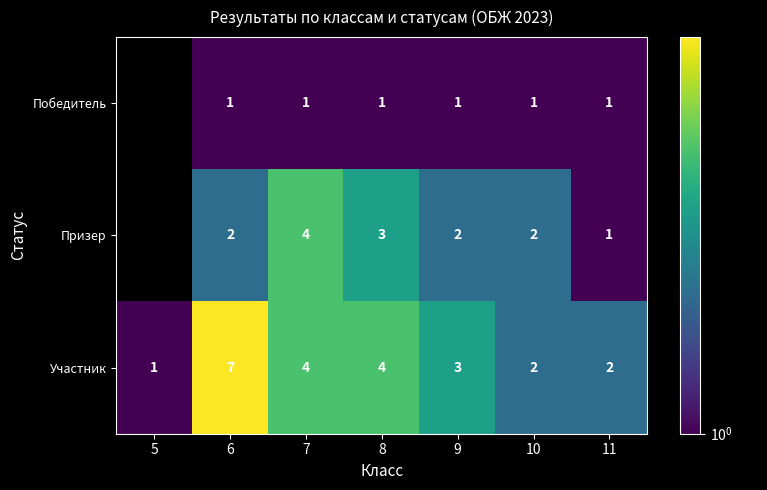

How many Участник values are between 2 and 4?

5